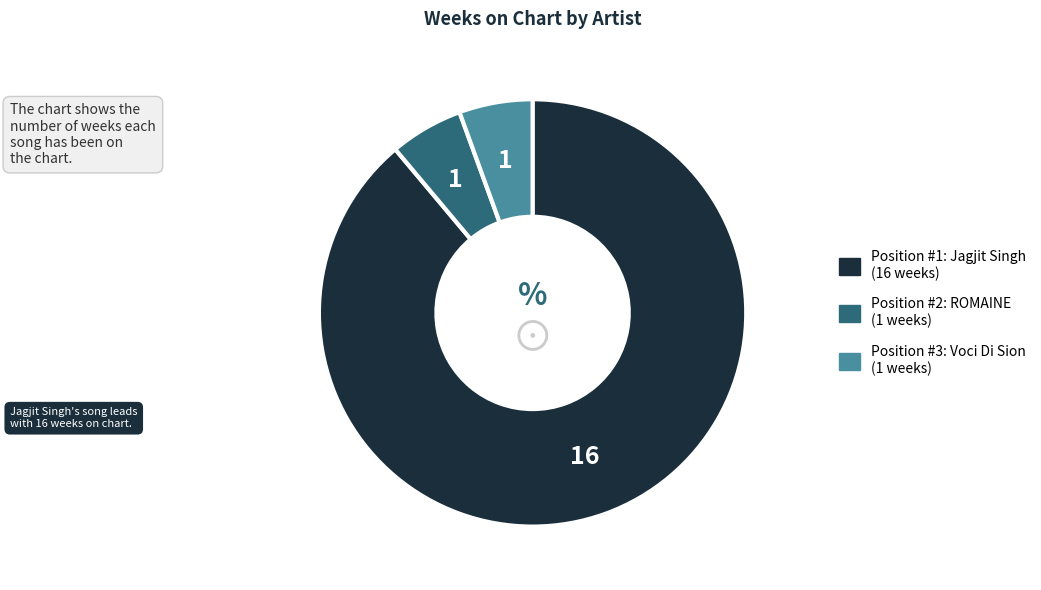

Is there a majority slice in this chart?

Yes